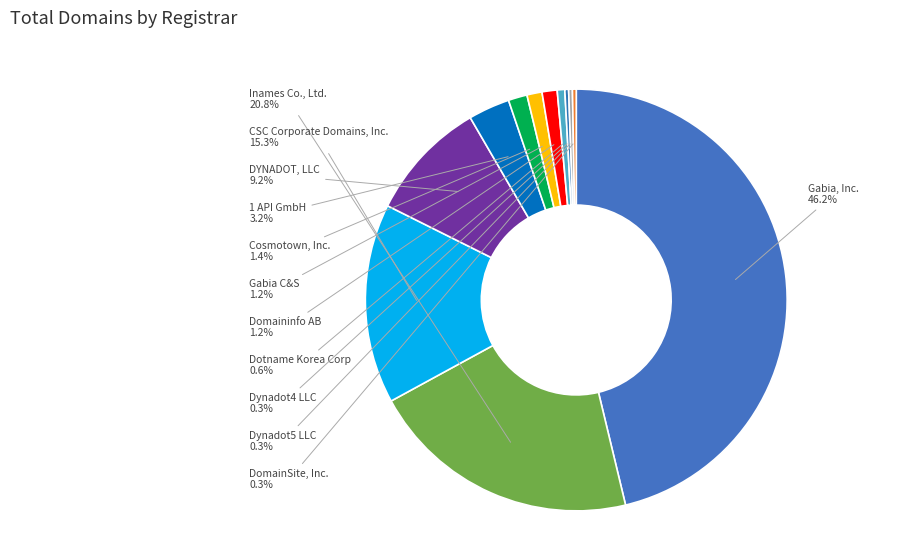

Which has a higher value, Dotname Korea Corp or Gabia, Inc.?

Gabia, Inc.